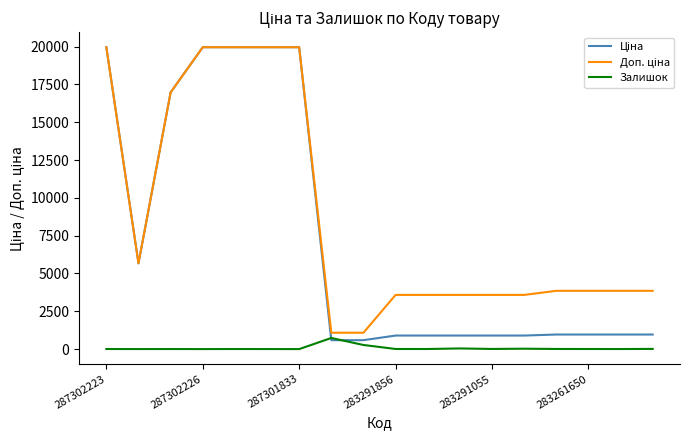

What is the highest value of the Залишок series?

735.0